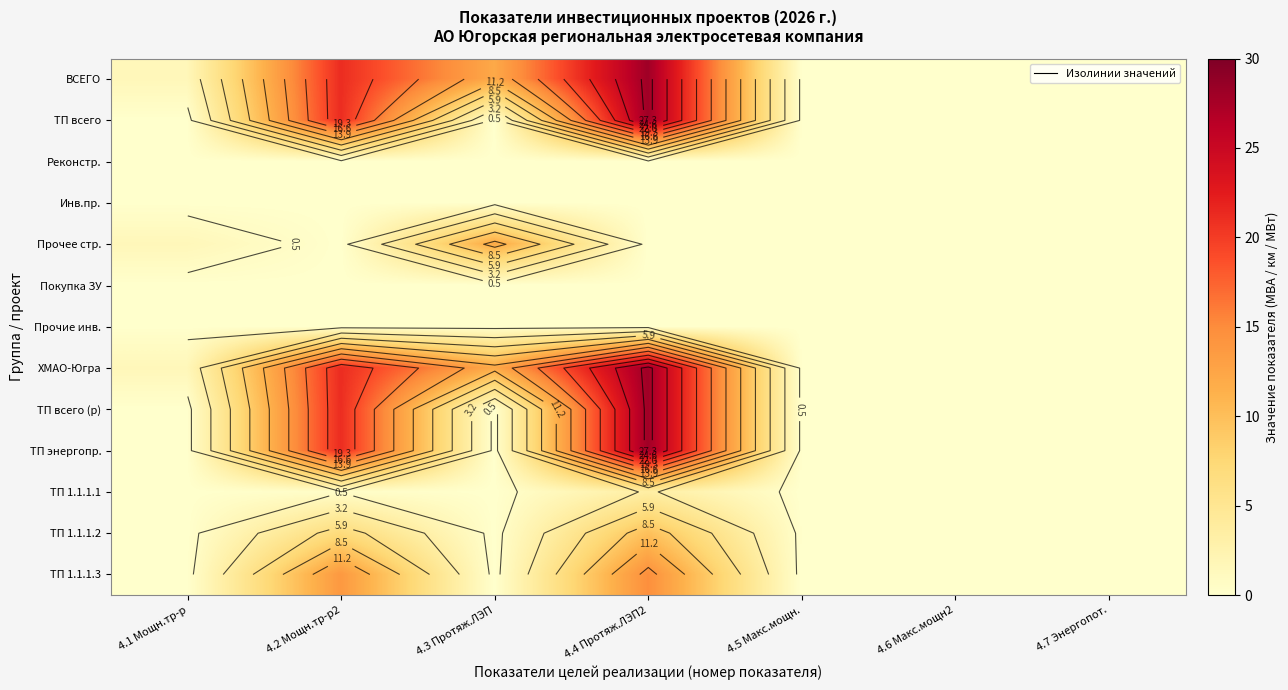

Rank the series at 4.3 Протяж.ЛЭП from lowest to highest value.

ТП всего, Реконстр., Инв.пр., Покупка ЗУ, Прочие инв., ТП всего (р), ТП энергопр., ТП 1.1.1.1, ТП 1.1.1.2, ТП 1.1.1.3, ВСЕГО, Прочее стр., ХМАО-Югра